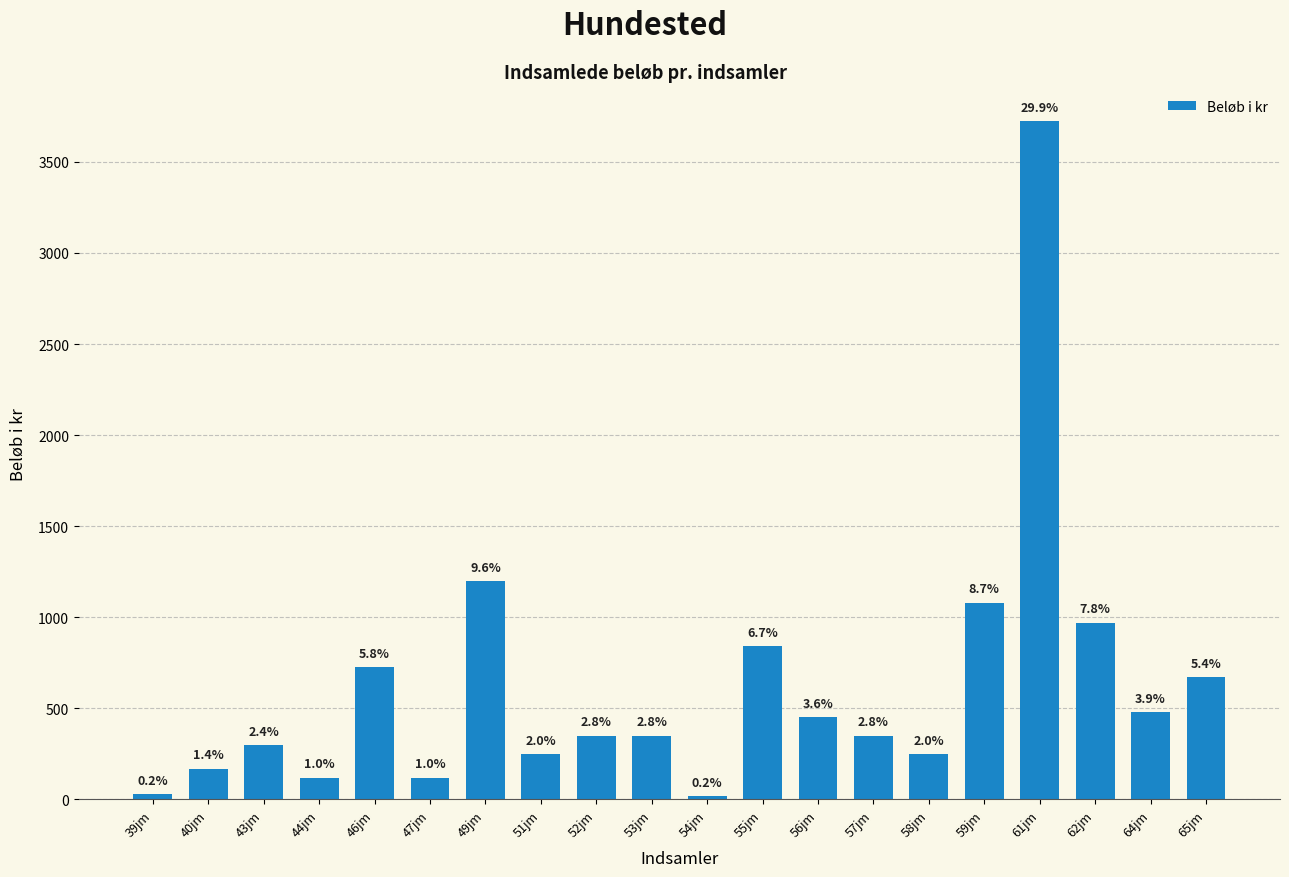

What is the difference between the maximum and minimum values?

3705